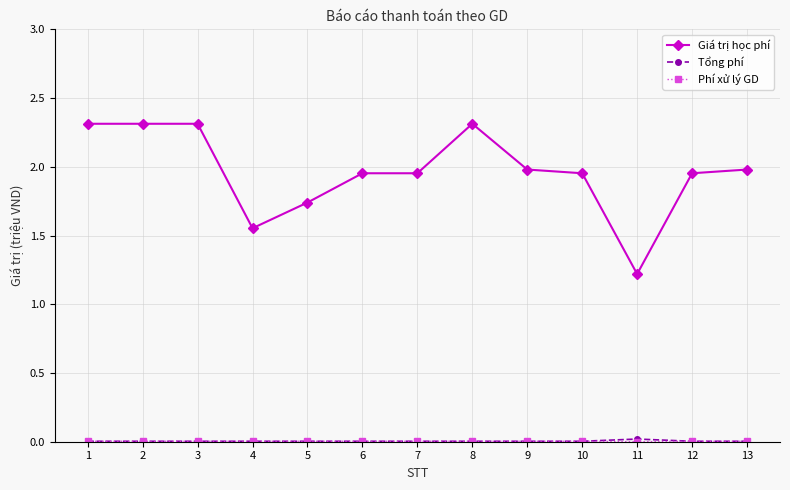

Which series has the largest range (max minus min)?

Giá trị học phí